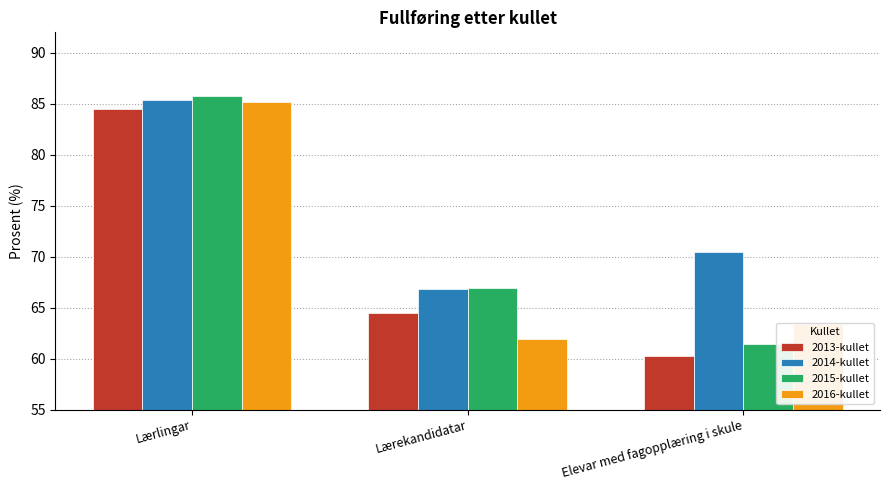

Which series has the largest range (max minus min)?

2015-kullet